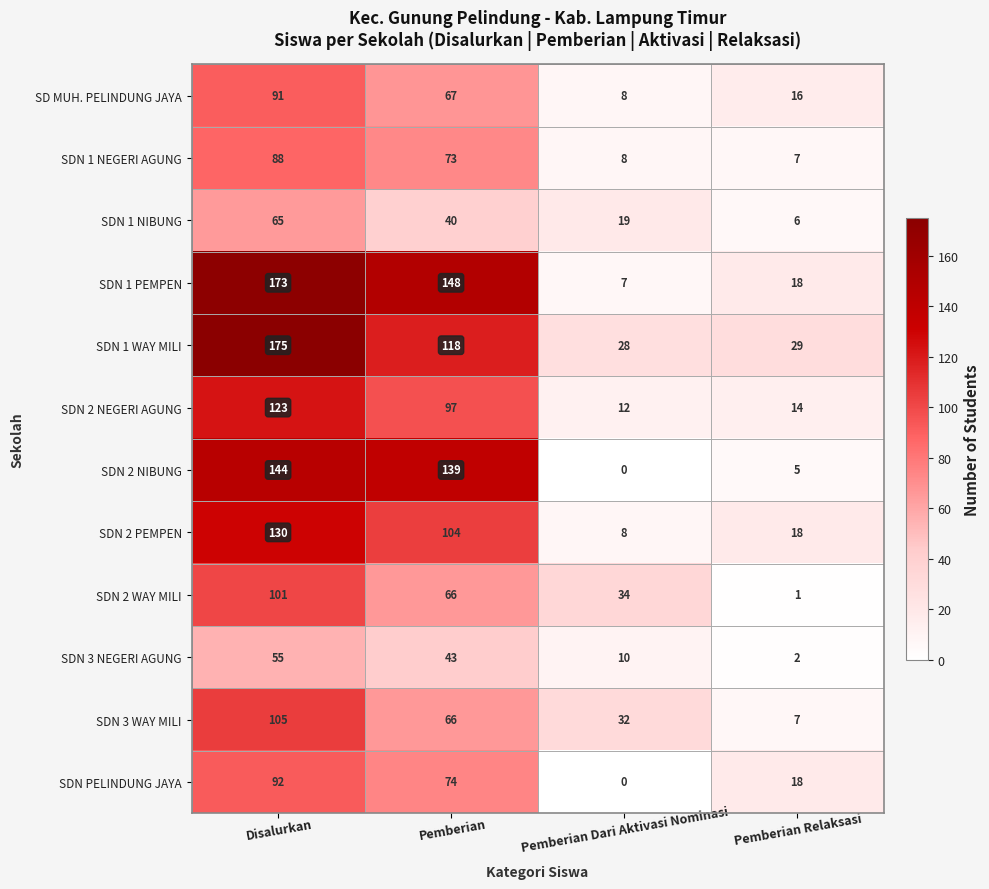

Which series changed the most between Pemberian and Pemberian Dari Aktivasi Nominasi?

SDN 1 PEMPEN